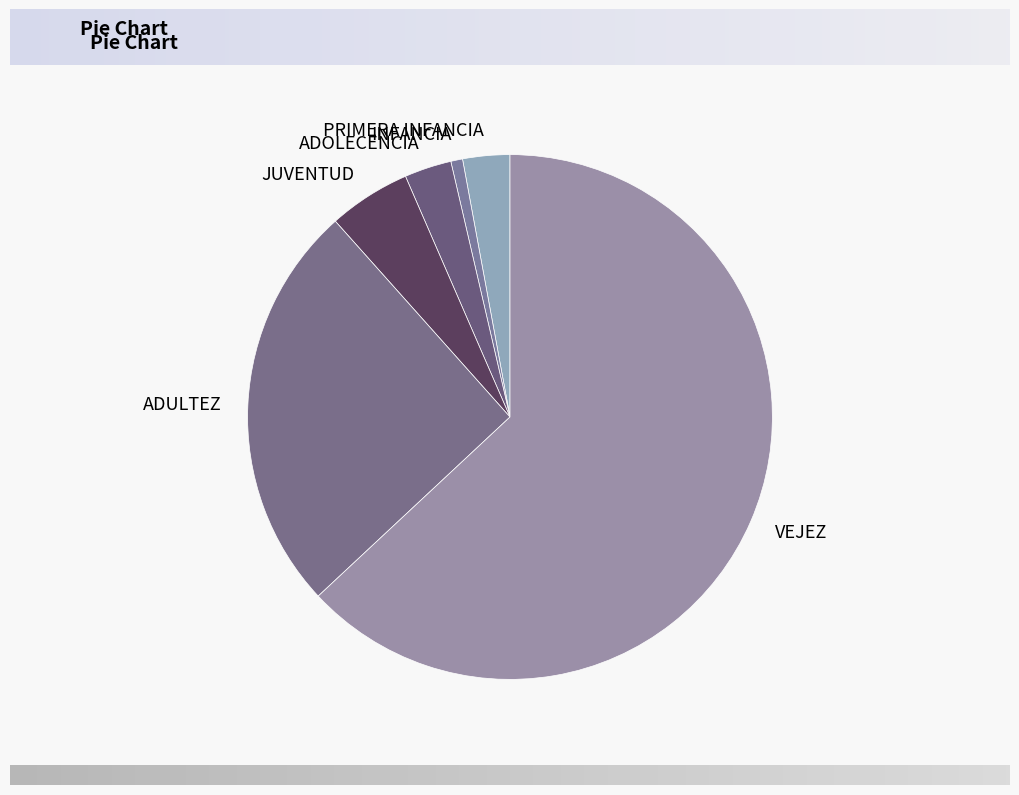

Does ADULTEZ represent more than half of the total?

No